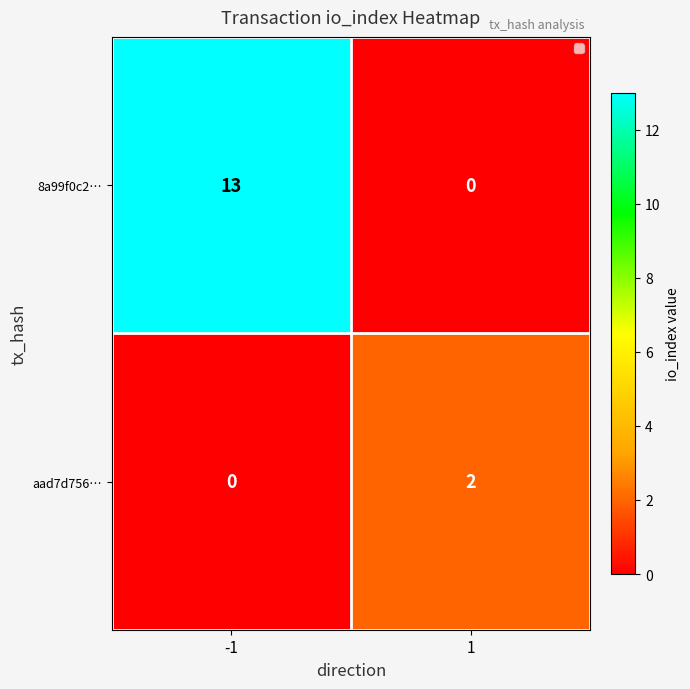

How many series are shown in this chart?

2